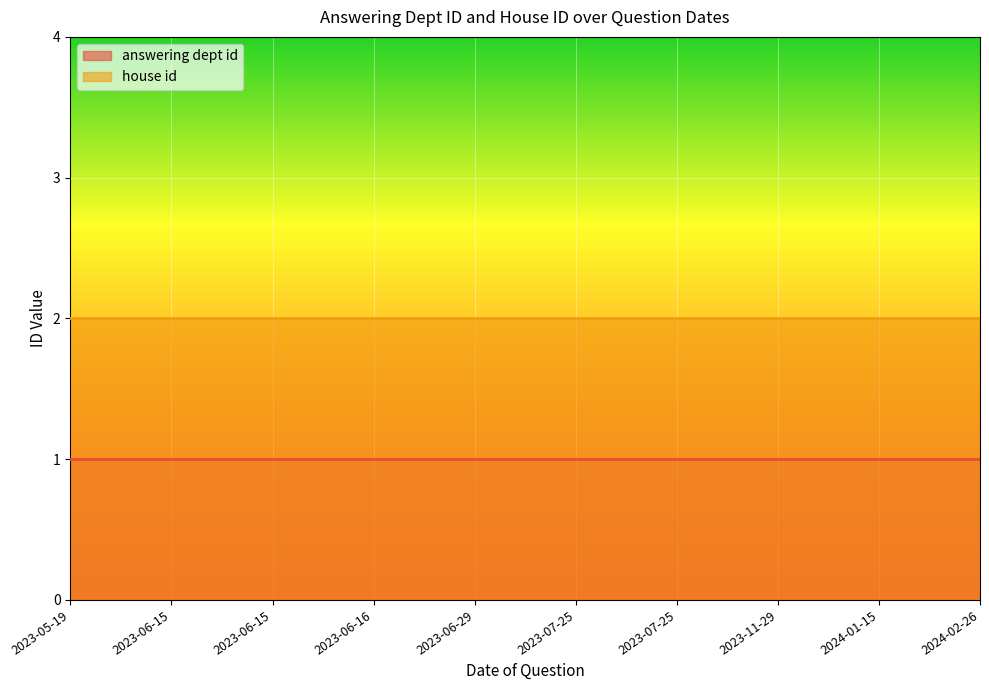

Rank the series at 2023-06-16 from highest to lowest value.

house id, answering dept id